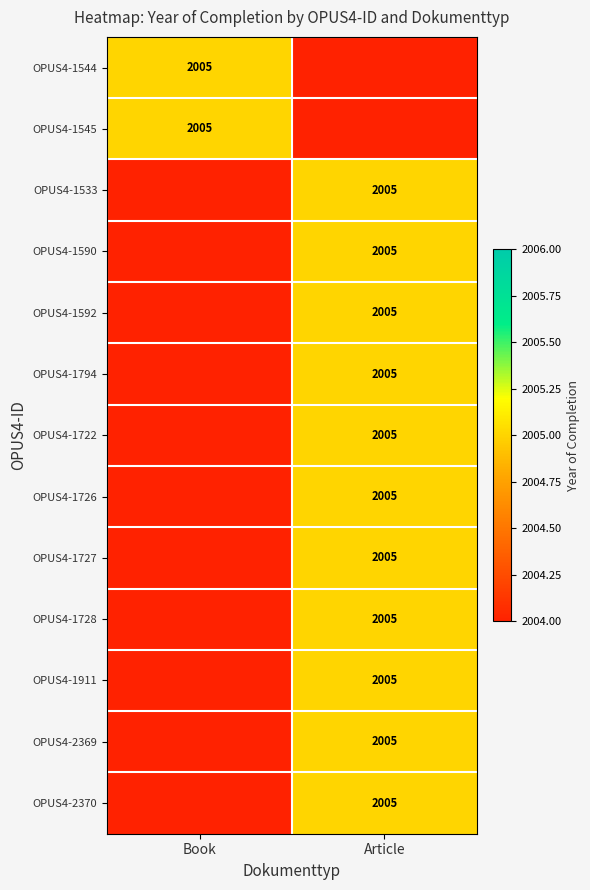

Is it true that OPUS4-2370 equals 2005 at Article?

True